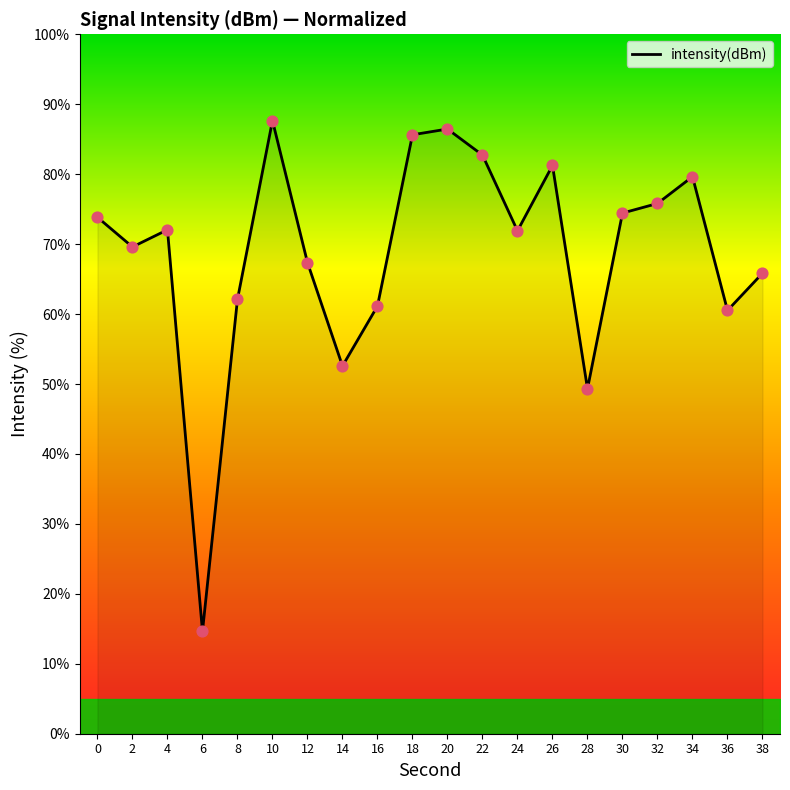

What is the ratio of the value at 38 to the value at 30?

0.9